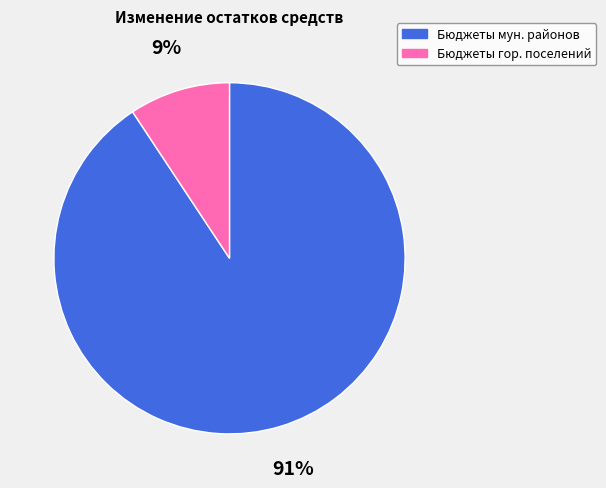

To the nearest percent, what is the average slice percentage?

50%